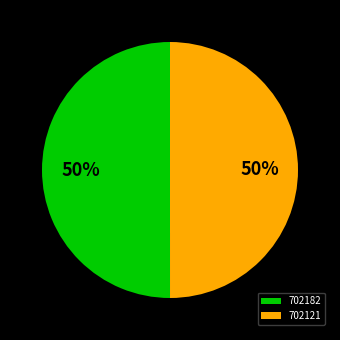

True or false: 702182 accounts for 50% of the total.

True